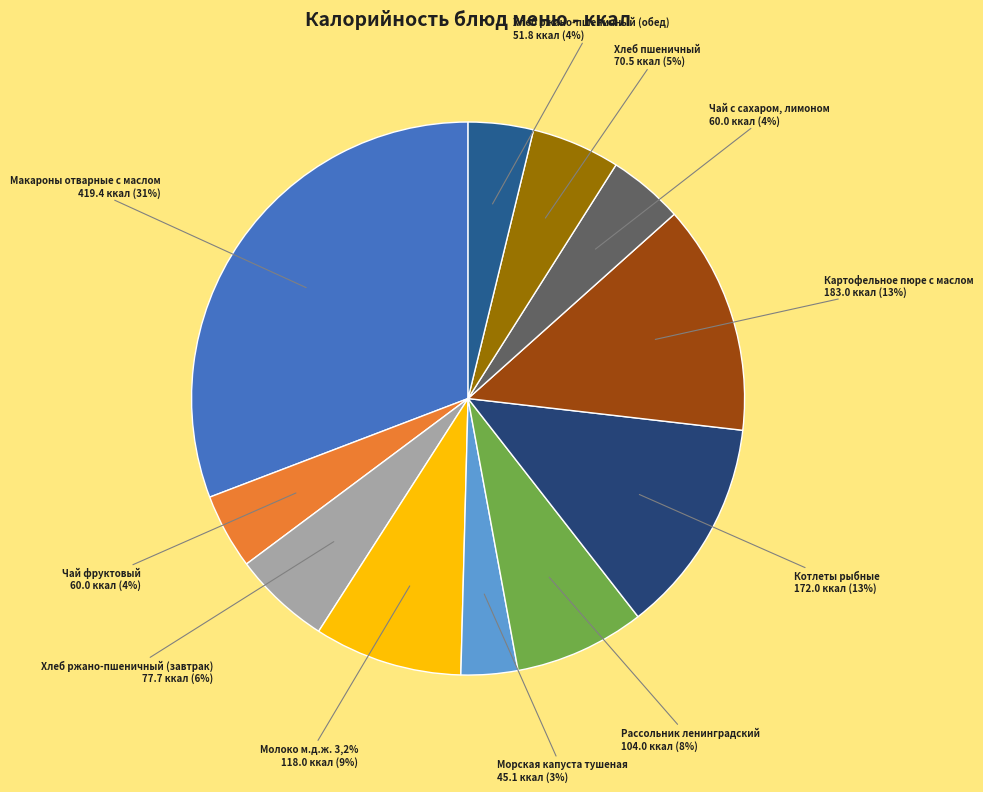

Is Котлеты рыбные the majority of the pie?

No